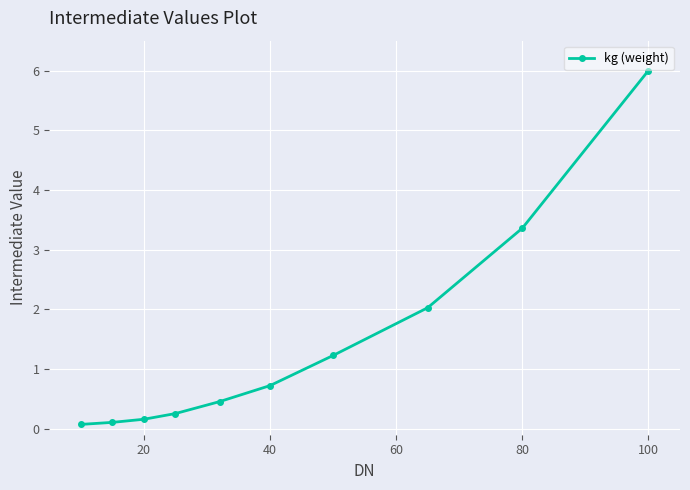

What is the difference between the maximum and minimum values?

5.9